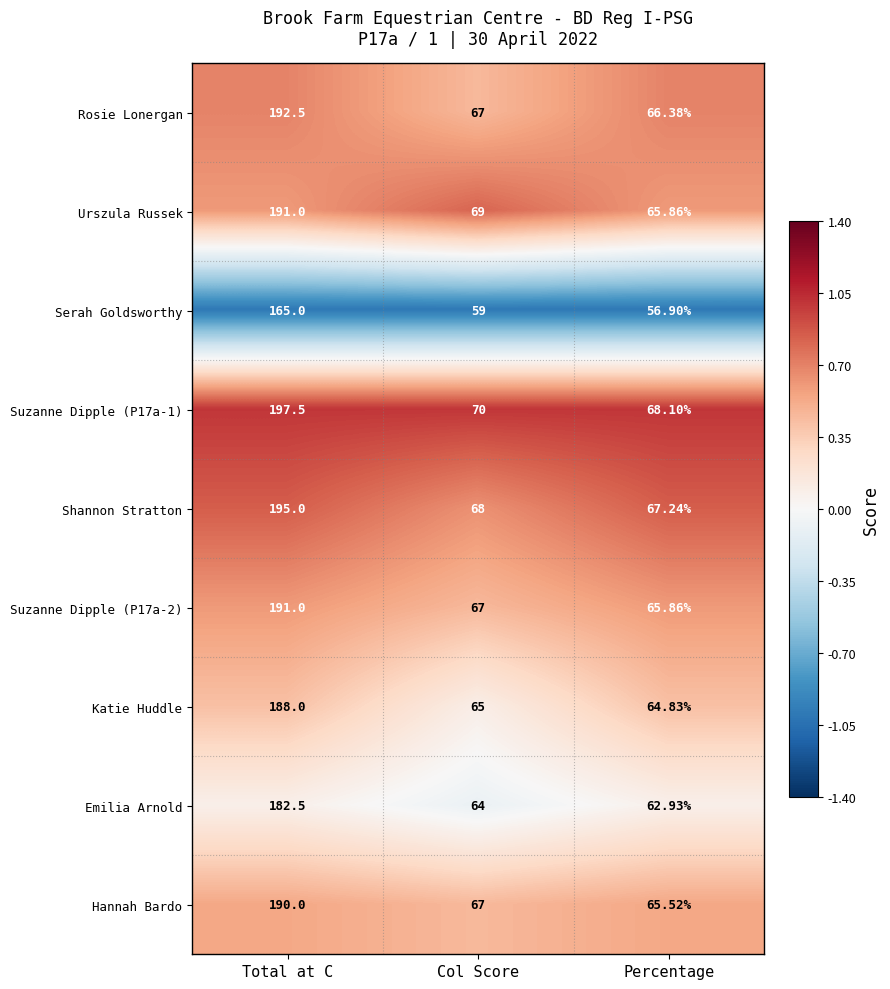

Which category has the highest value across all series?

Total at C